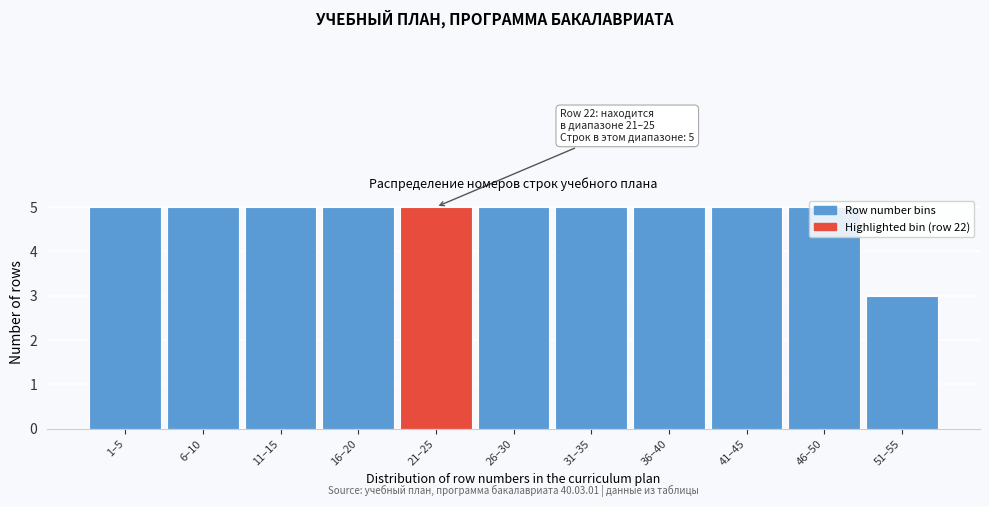

The value at 46–50 is 7. True or false?

False